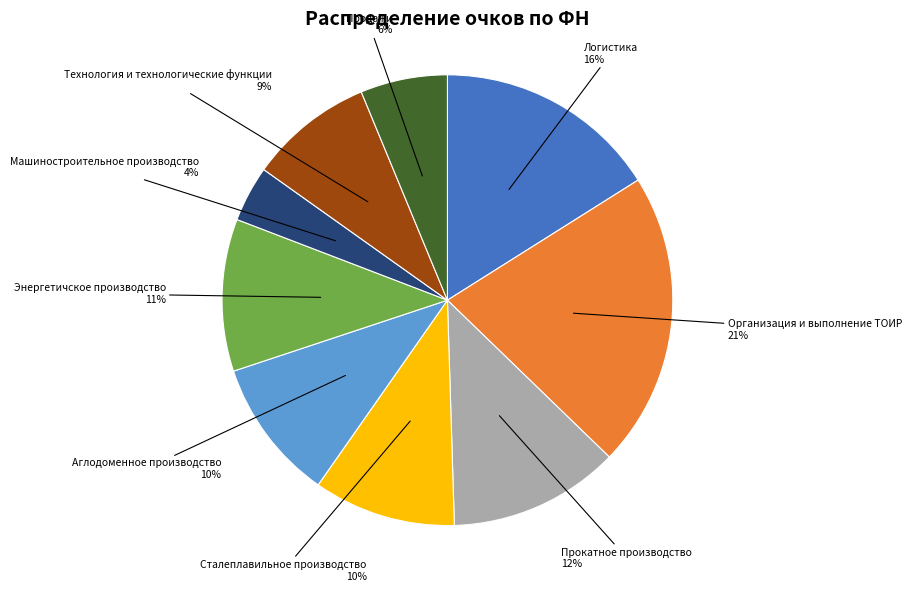

True or false: Продажи accounts for 6% of the total.

True